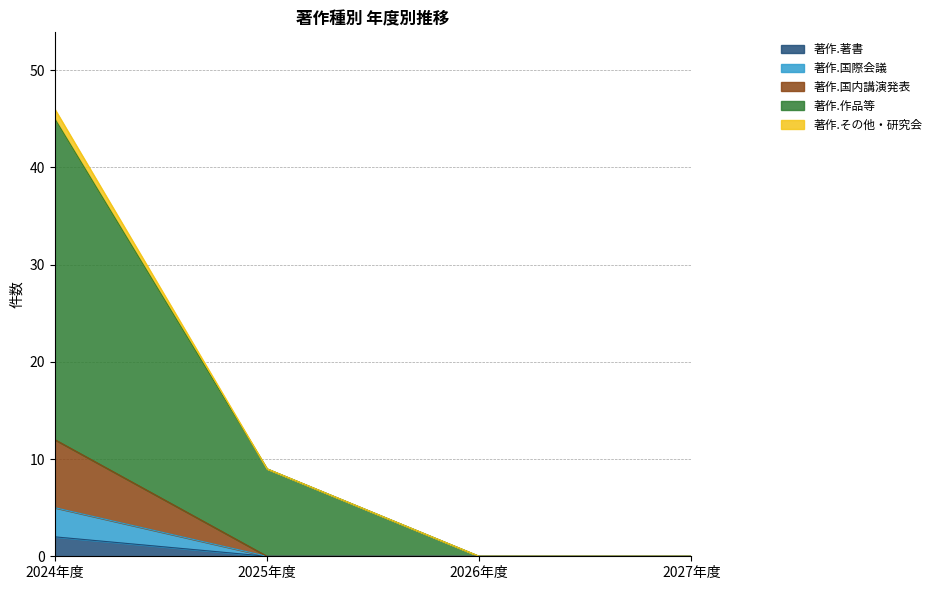

True or false: 著作.国内講演発表 and 著作.その他・研究会 intersect in this chart.

False